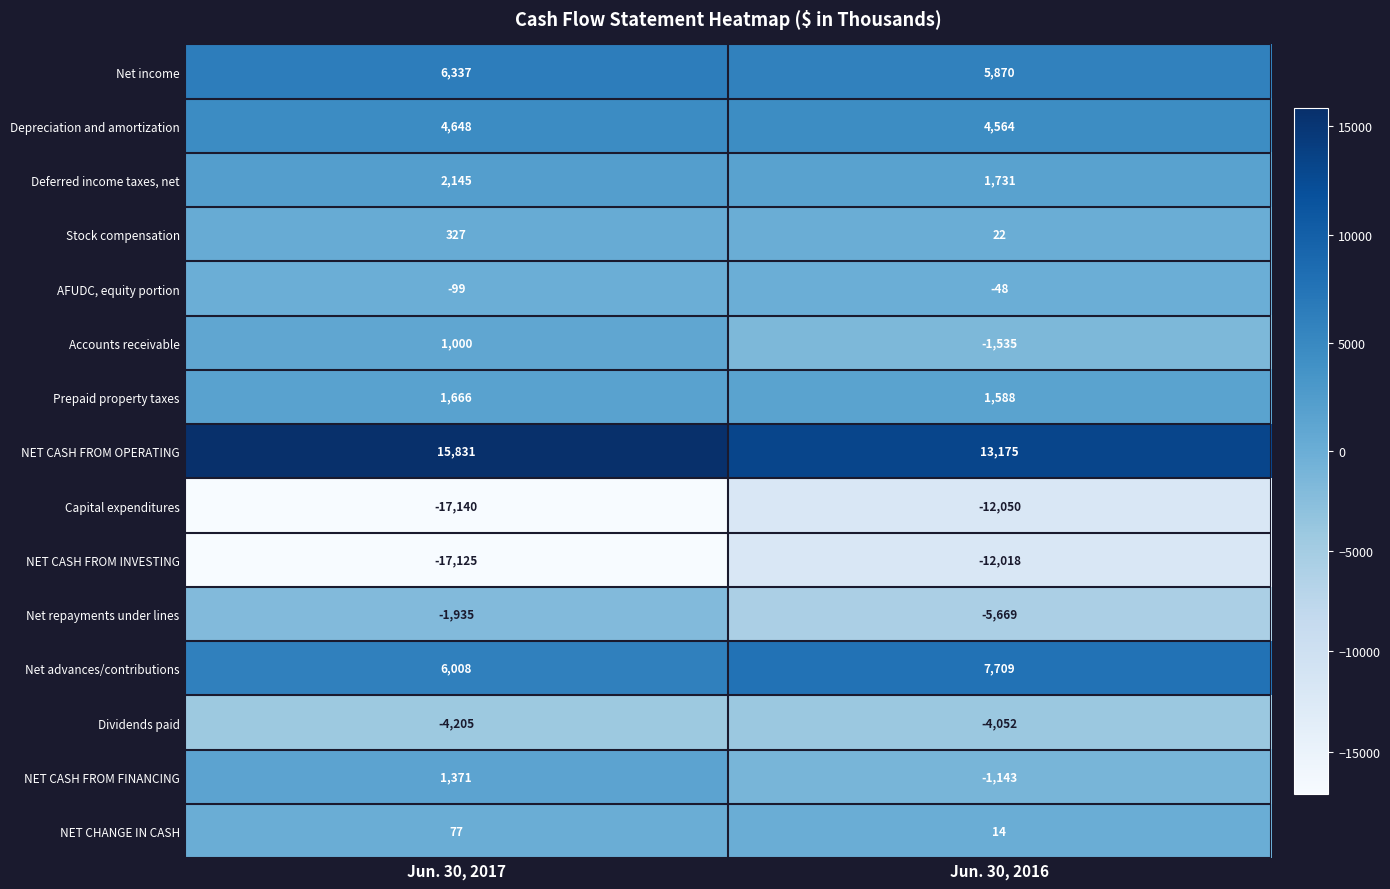

The value of AFUDC, equity portion at Jun. 30, 2016 is -48. True or false?

True